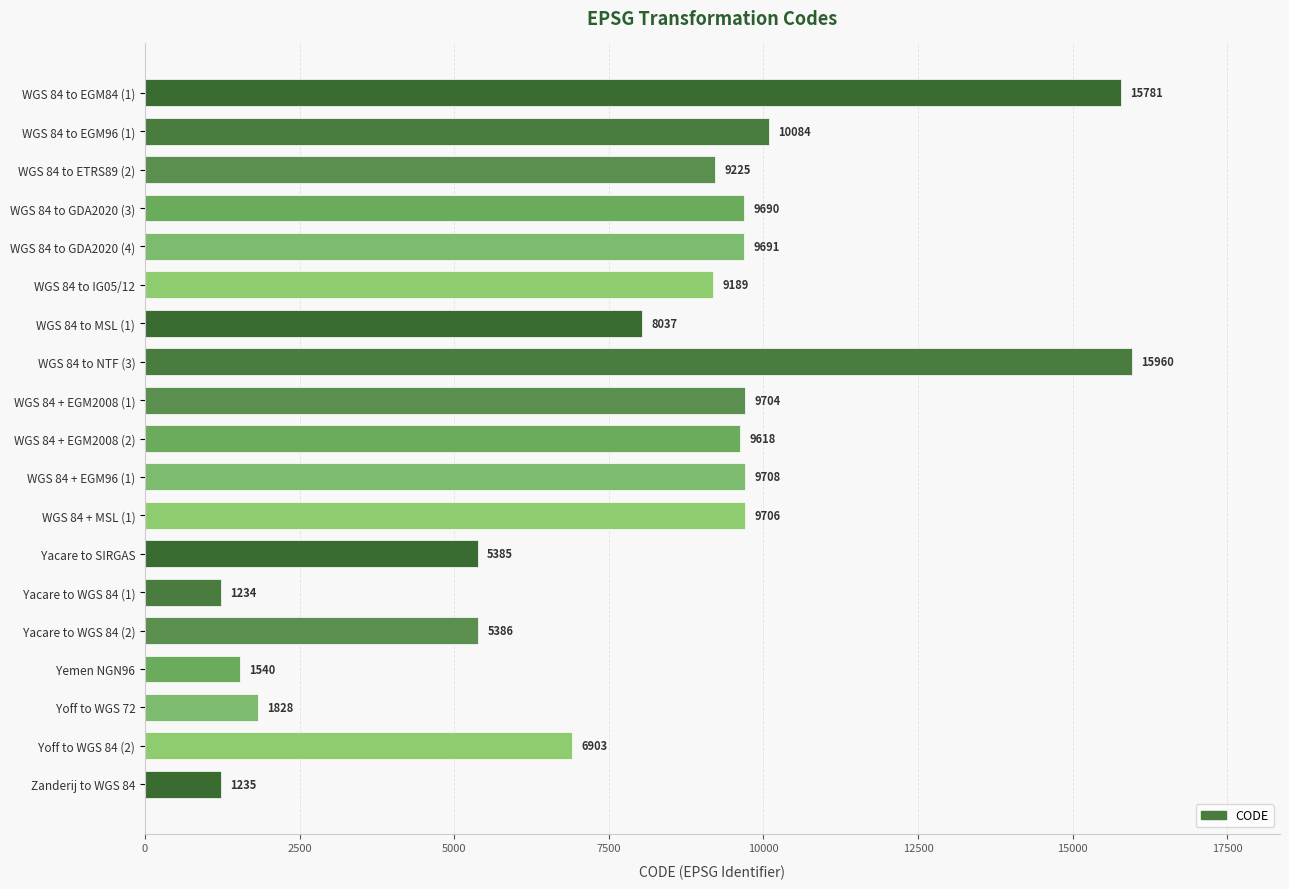

Approximately how many times larger is the value at Yacare to SIRGAS compared to Yemen NGN96?

3.5